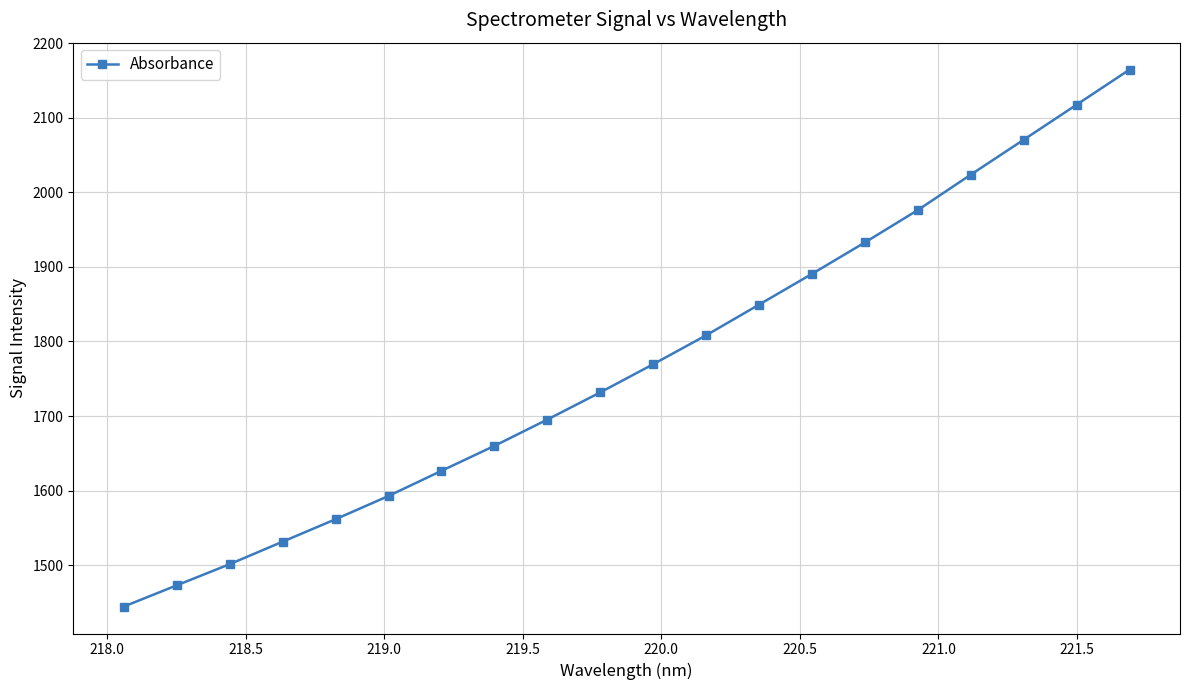

What is the difference between the maximum and minimum values?

720.0